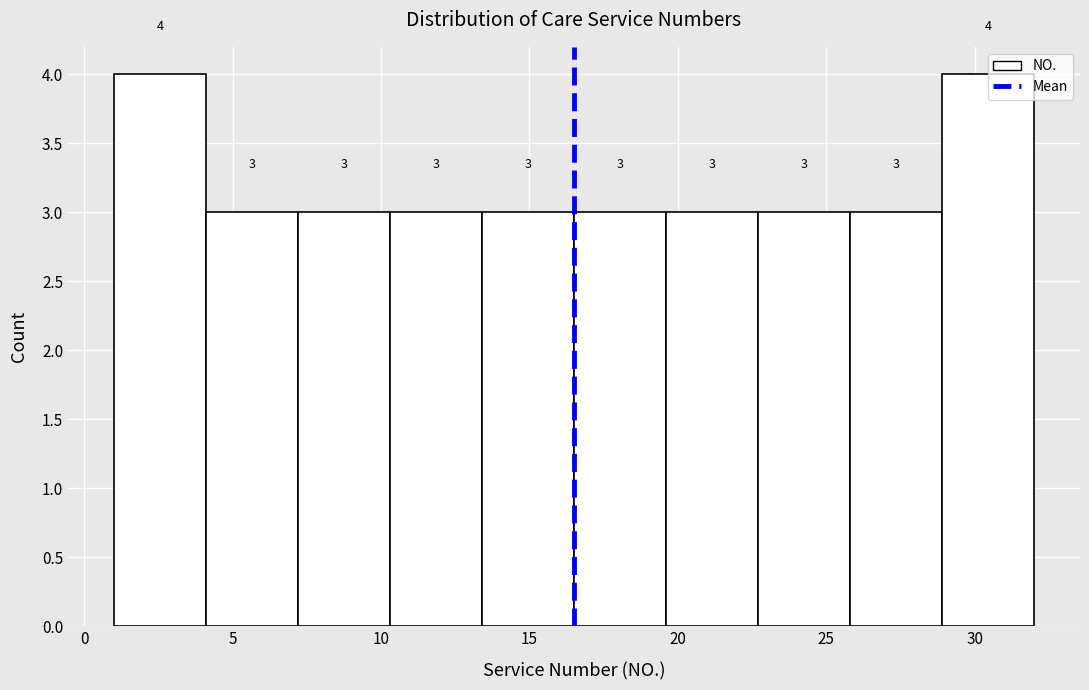

What is the height of the bar covering 22.7 to 25.8 on the x-axis? The bar edges are not printed on the chart, so give them approximately, as read against the axis.

3